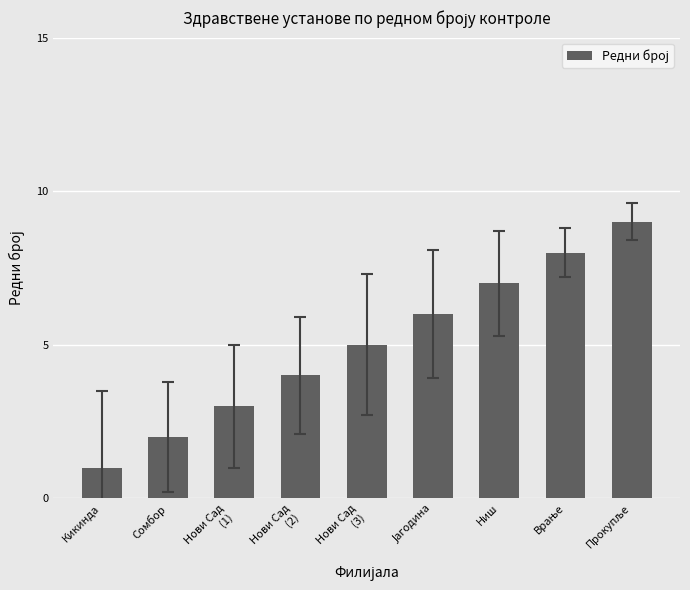

What is the average value?

5